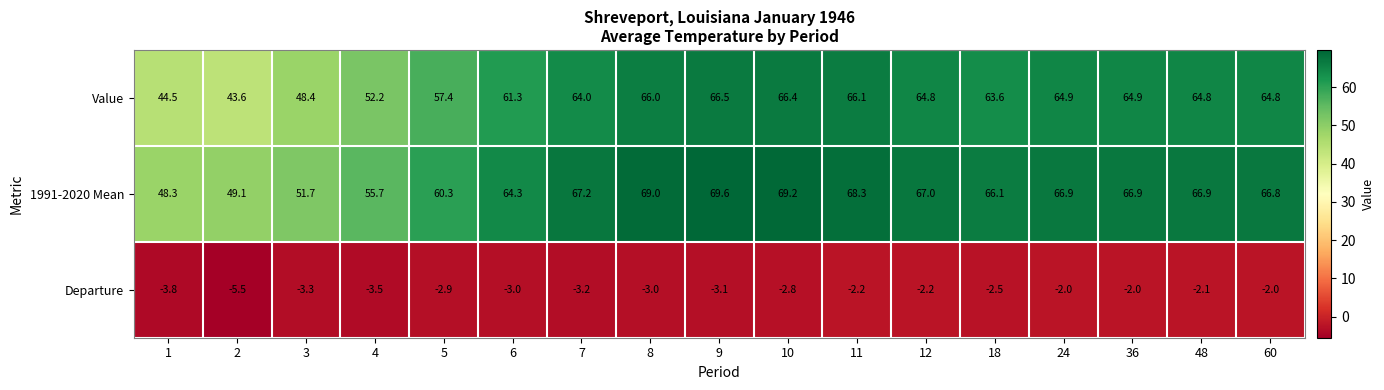

At 8, list the series in order from smallest to largest.

Departure, Value, 1991-2020 Mean